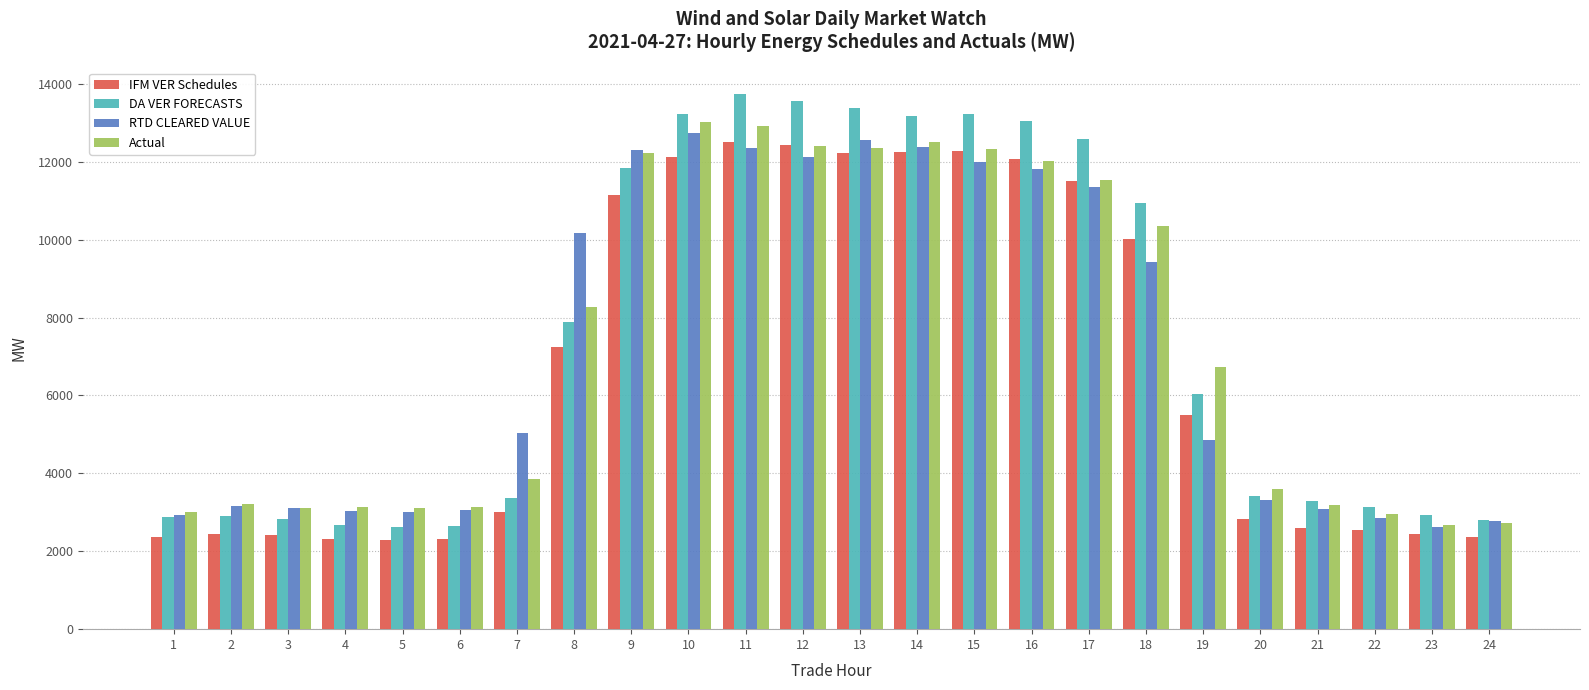

How many data points in Actual are above 6739?

12